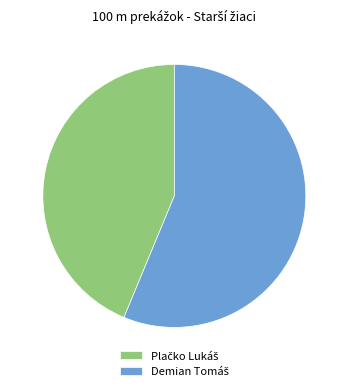

How many slices are in this pie chart?

2